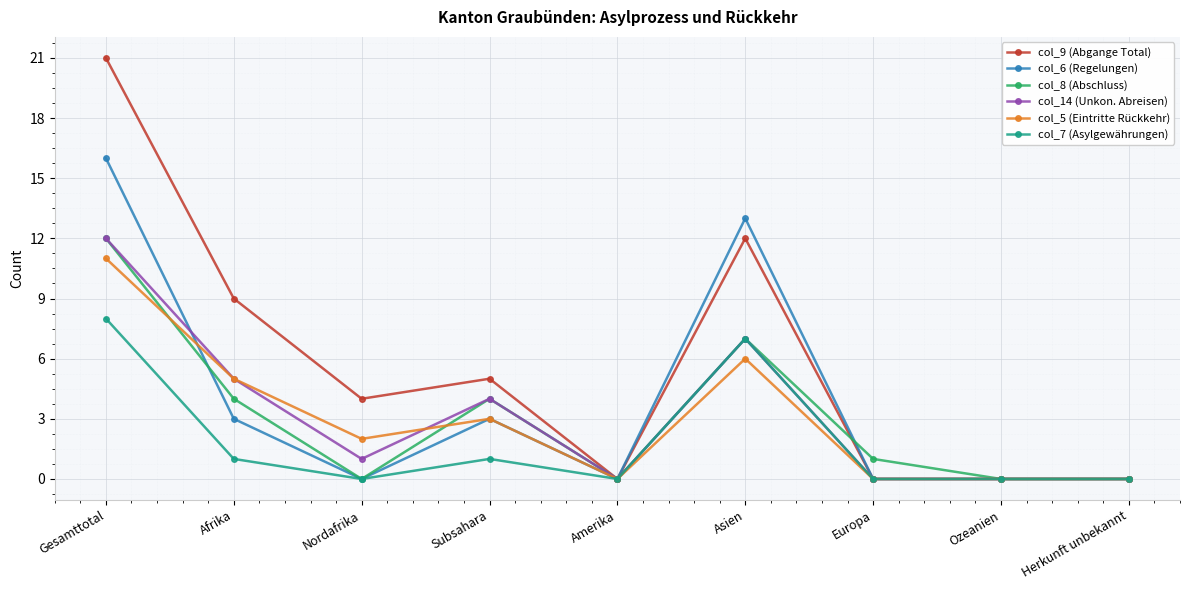

Which series changed the most between Afrika and Subsahara?

col_9 (Abgange Total)